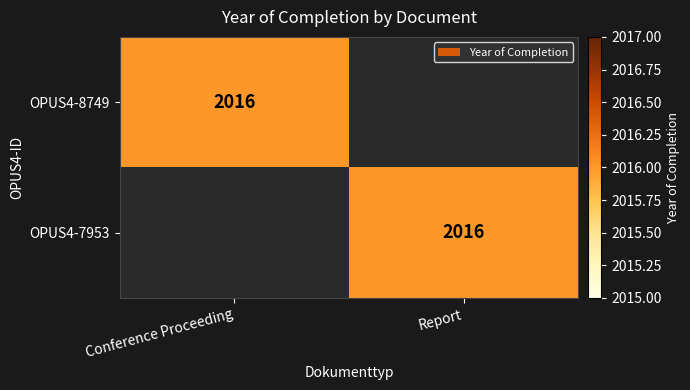

At which category does the chart reach its minimum across all series?

Report